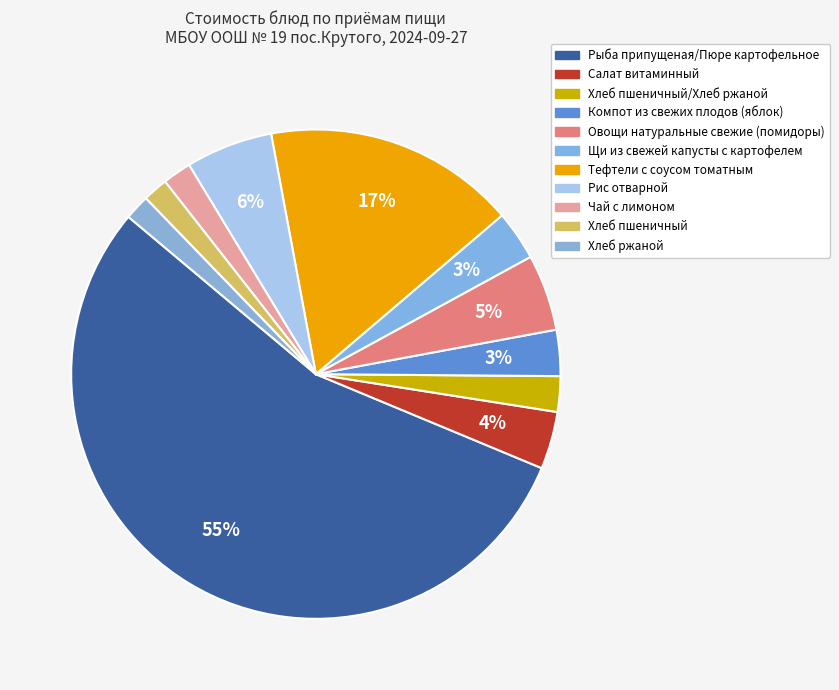

Count the number of slices in the pie.

11